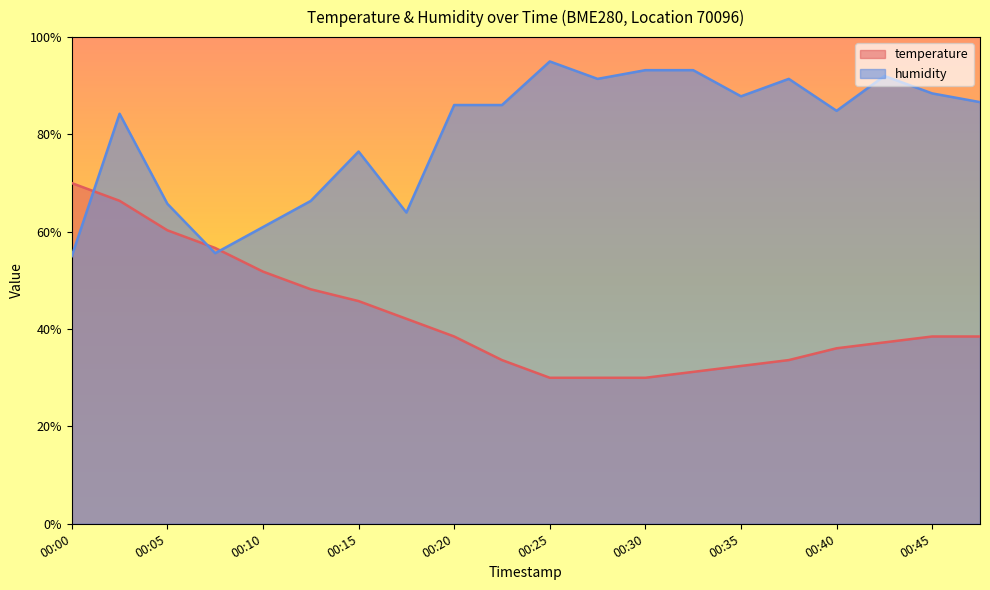

The temperature series shows 66.4 at 00:03. True or false?

True